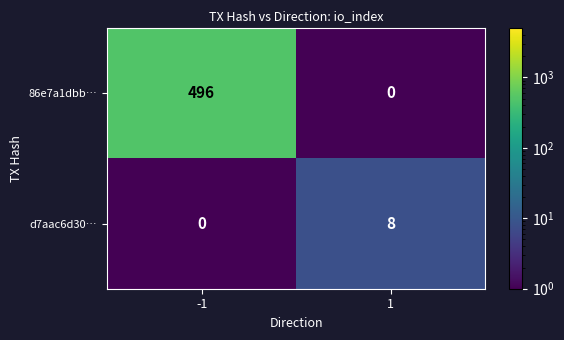

Is it true that d7aac6d30… equals 5 at -1?

False